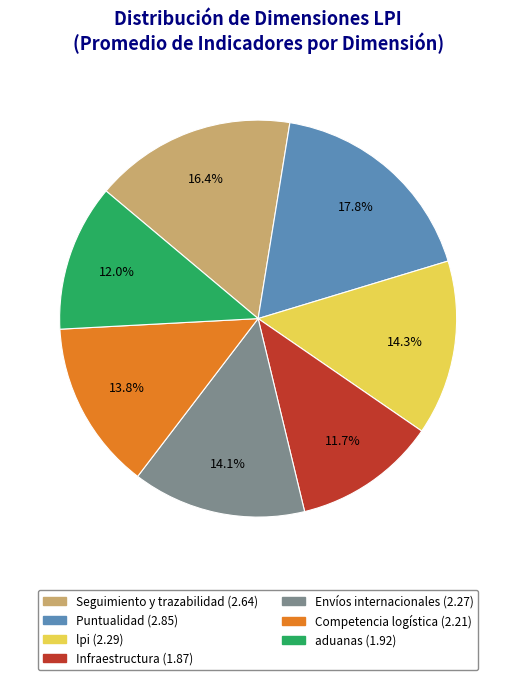

Combined, what portion of the pie is Envíos internacionales and Competencia logística?

27.9%